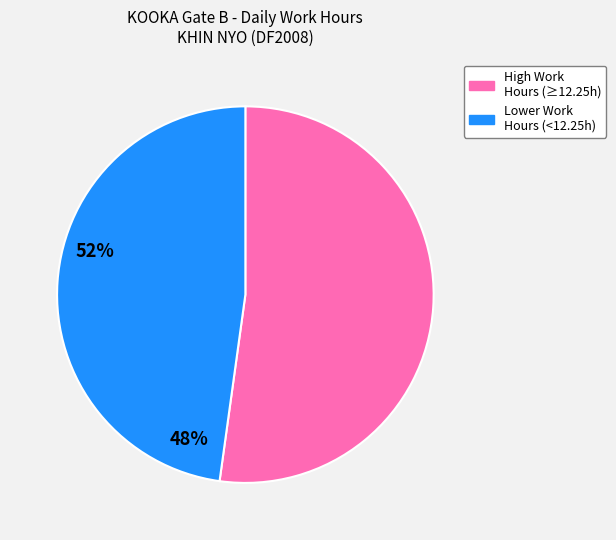

Is there any slice that represents more than half of the pie?

Yes